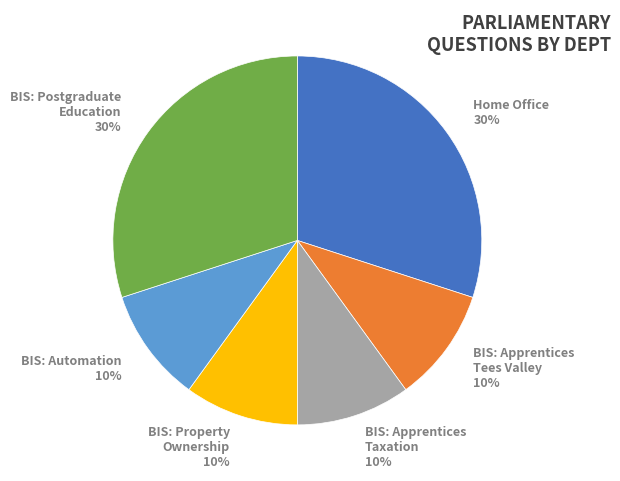

Count the number of slices in the pie.

6